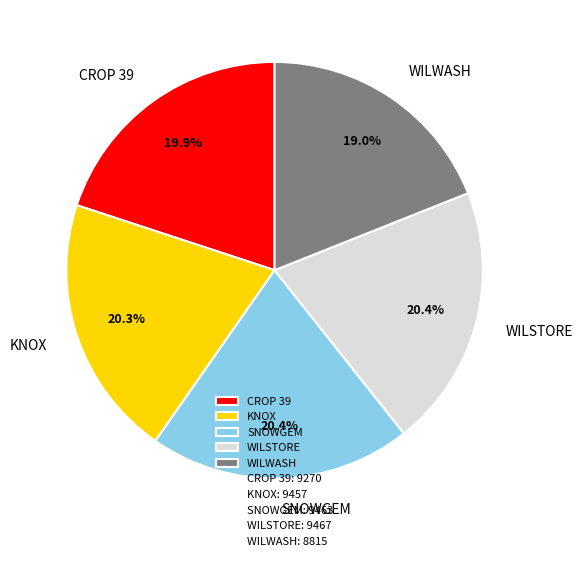

To the nearest percent, what is the difference between the largest and smallest slice percentages?

1%